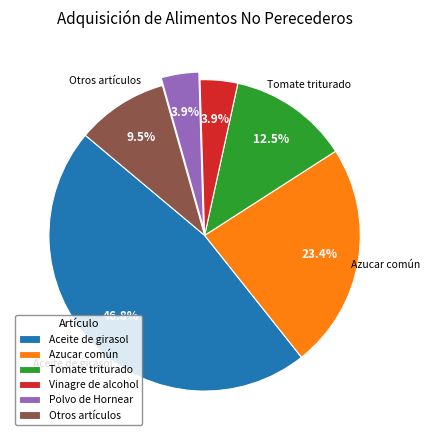

Which category has the biggest portion of the pie?

Aceite de girasol